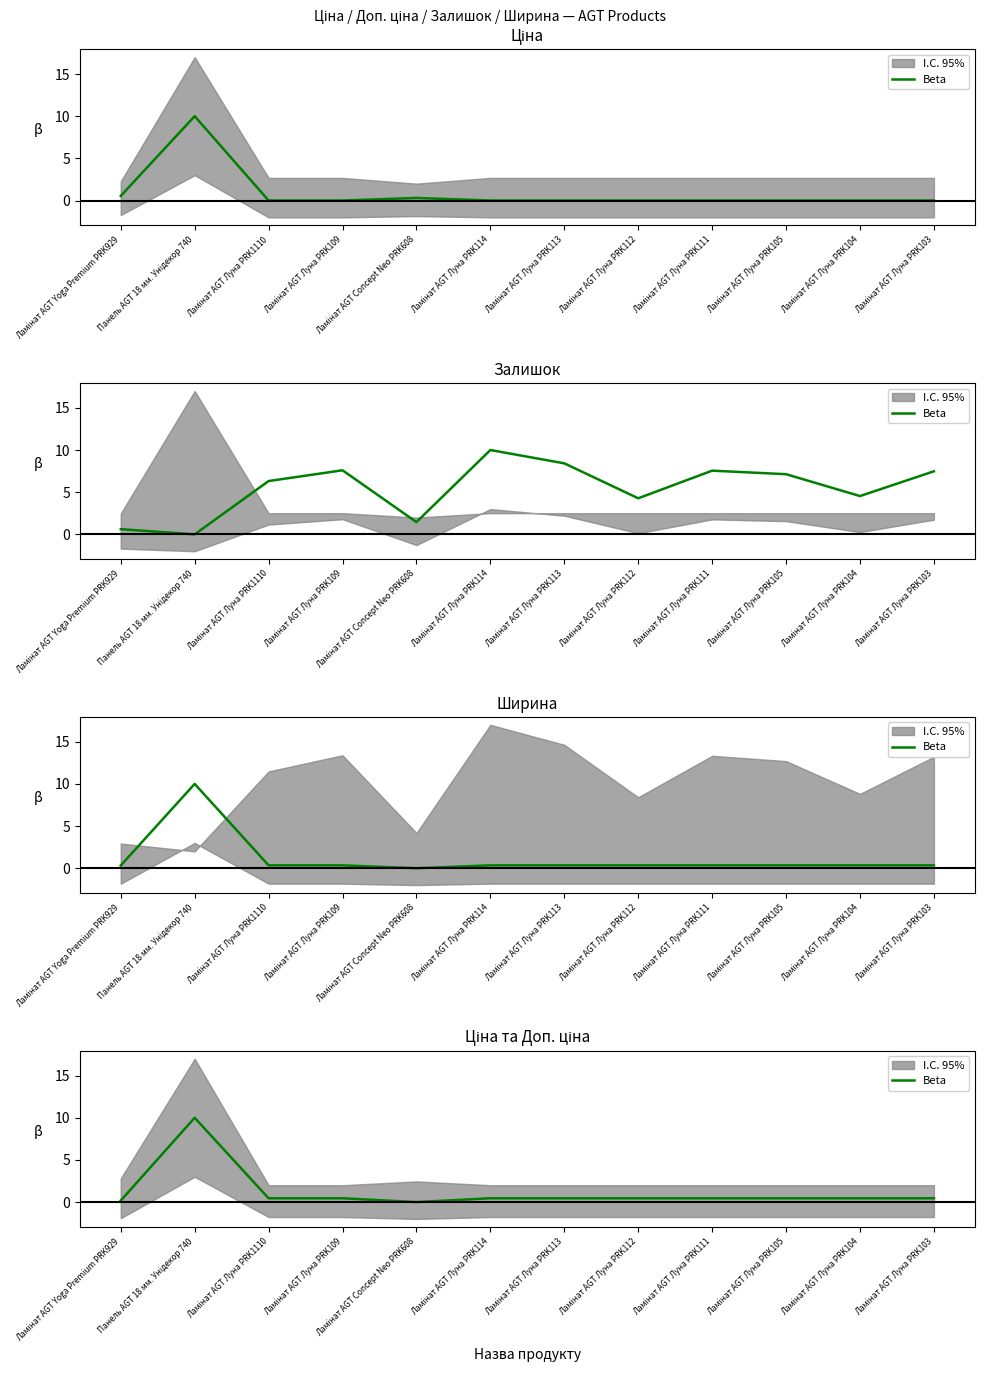

Reading left to right, extract all data points from this chart.

0.2	10.0	0.5	0.5	0.0	0.5	0.5	0.5	0.5	0.5	0.5	0.5